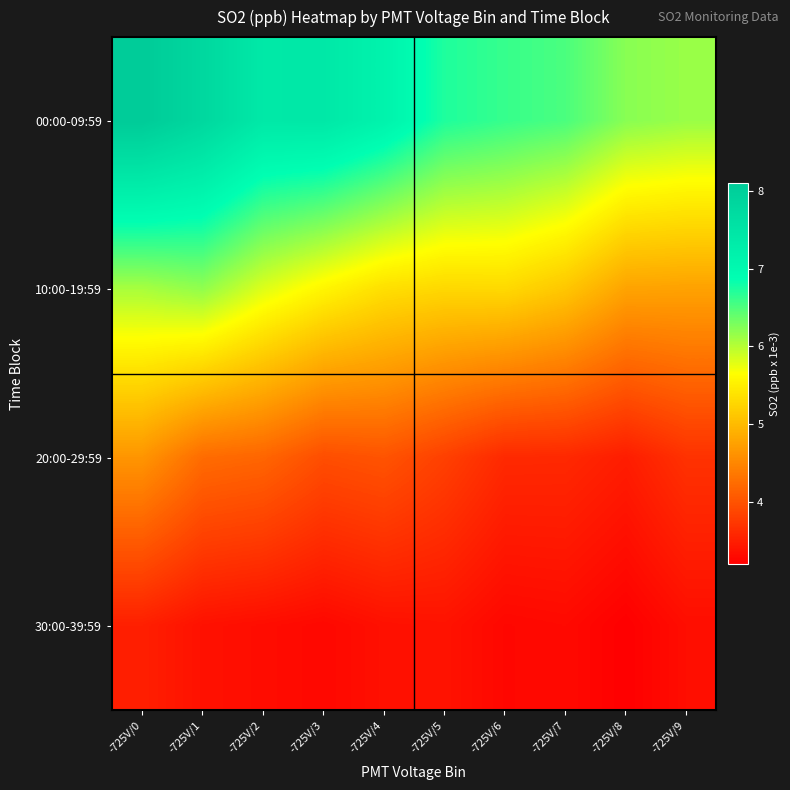

List the series in order of their overall mean, highest first.

00:00-09:59, 10:00-19:59, 20:00-29:59, 30:00-39:59